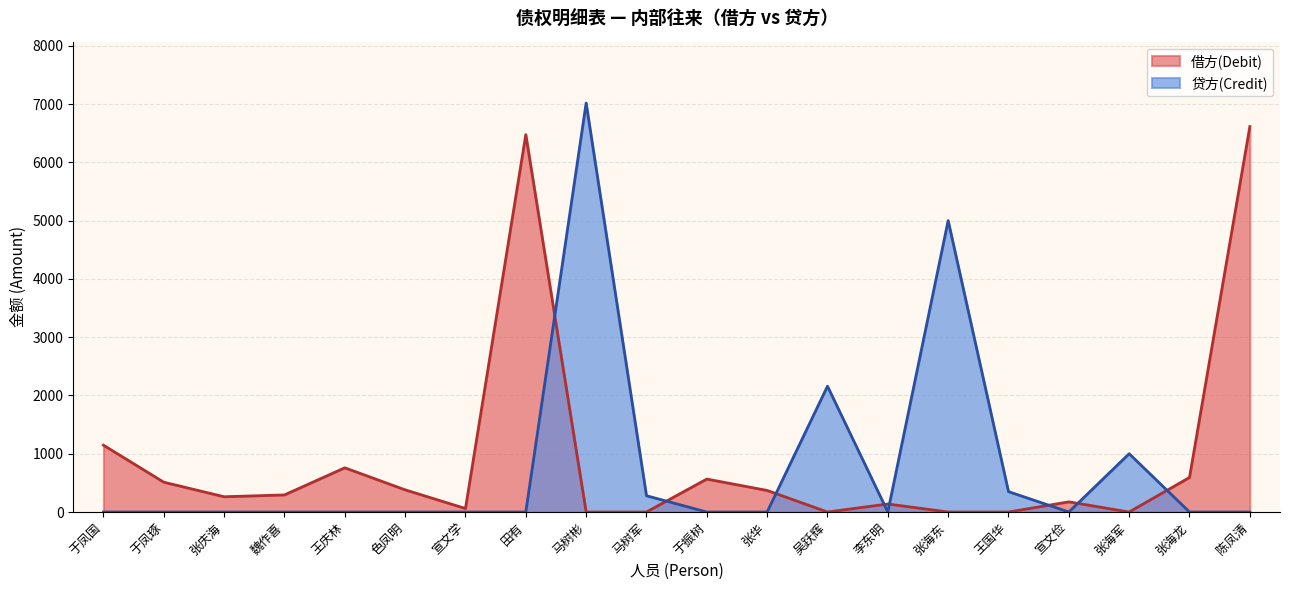

At which label does 借方(Debit) first exceed 292?

于凤国